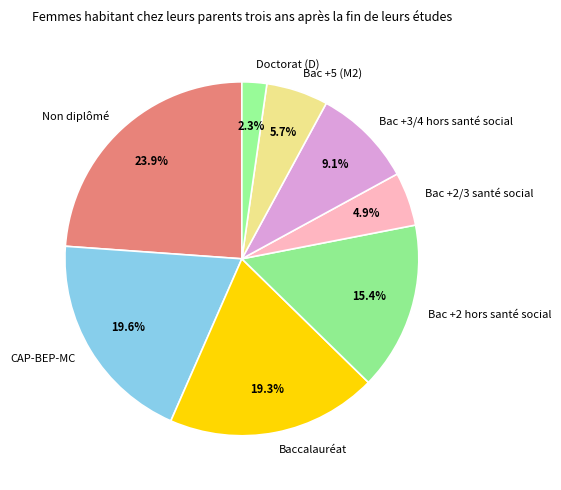

Which has a higher value, Bac +3/4 hors santé social or Doctorat (D)?

Bac +3/4 hors santé social